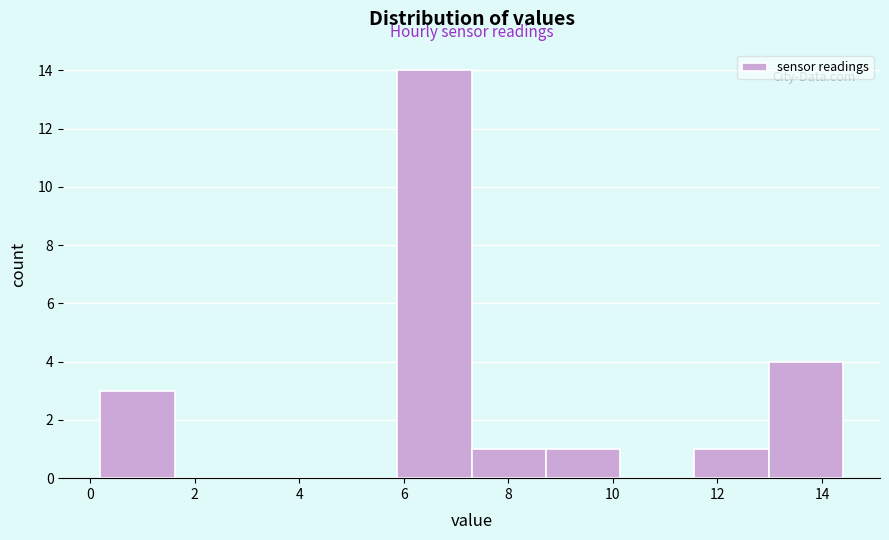

Reading left to right, transcribe this chart: for each bar, give the range it covers on the x-axis and its height. Neither the bar edges nor the heights are printed on the chart, so give them approximately, as read against the axes.

0.20 to 1.62: 3
1.62 to 3.04: 0
3.04 to 4.46: 0
4.46 to 5.88: 0
5.88 to 7.30: 14
7.30 to 8.72: 1
8.72 to 10.14: 1
10.14 to 11.56: 0
11.56 to 12.98: 1
12.98 to 14.40: 4